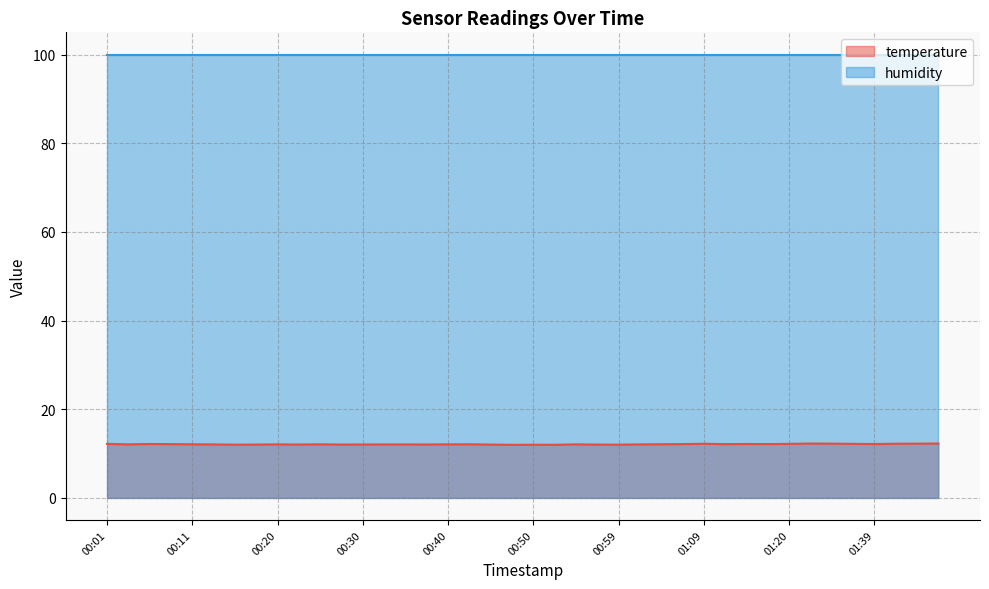

What is the average value?

12.1